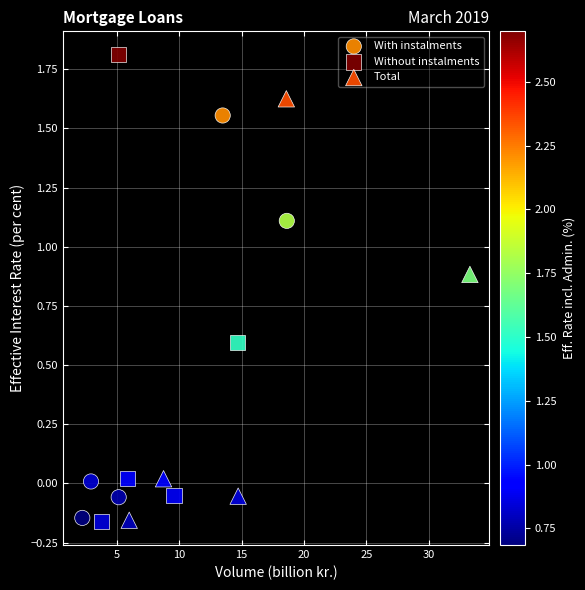

Which series reaches the maximum Y coordinate?

Without instalments